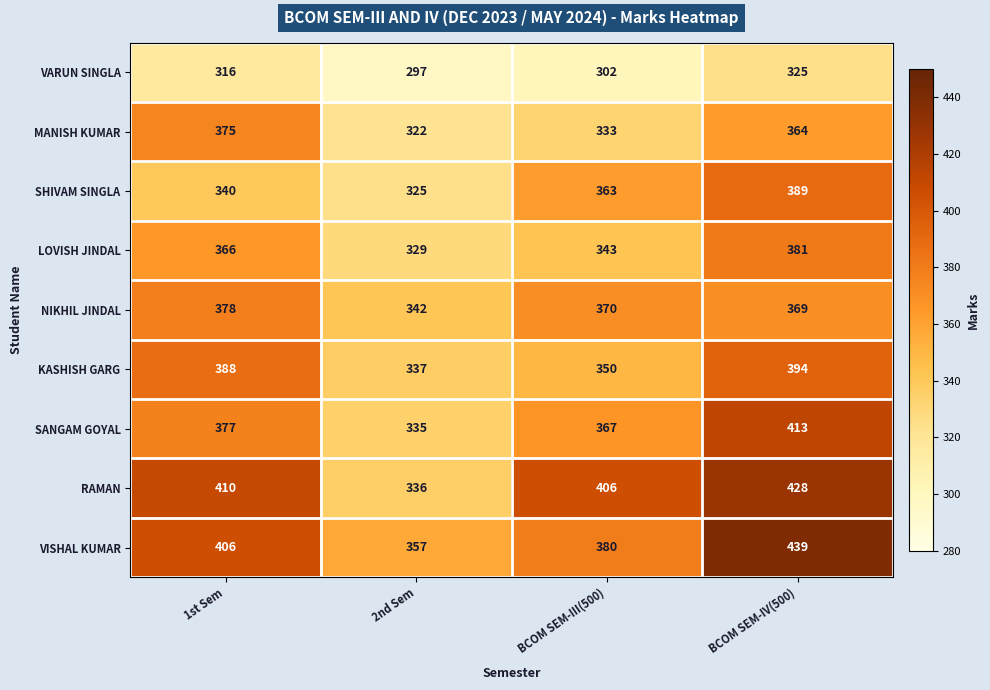

What is the maximum value shown in the chart?

439